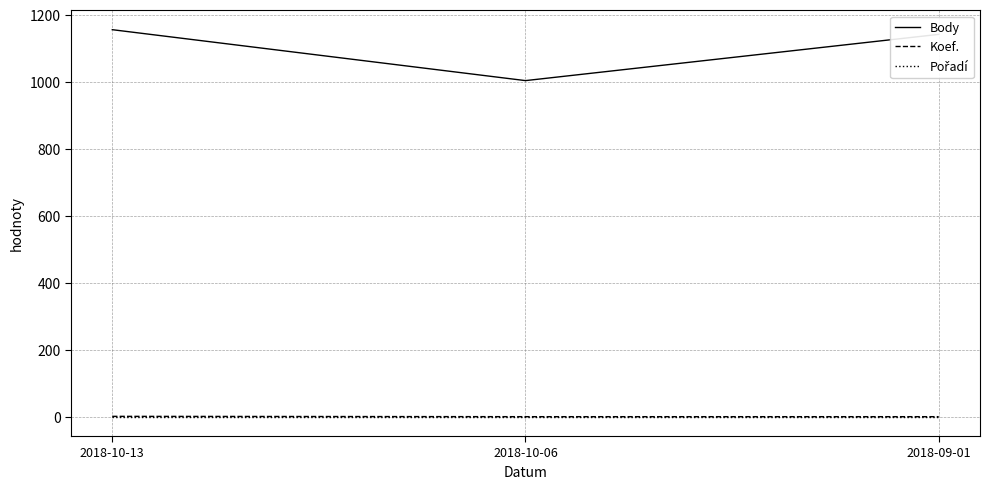

Which series has the largest total across all categories?

Body